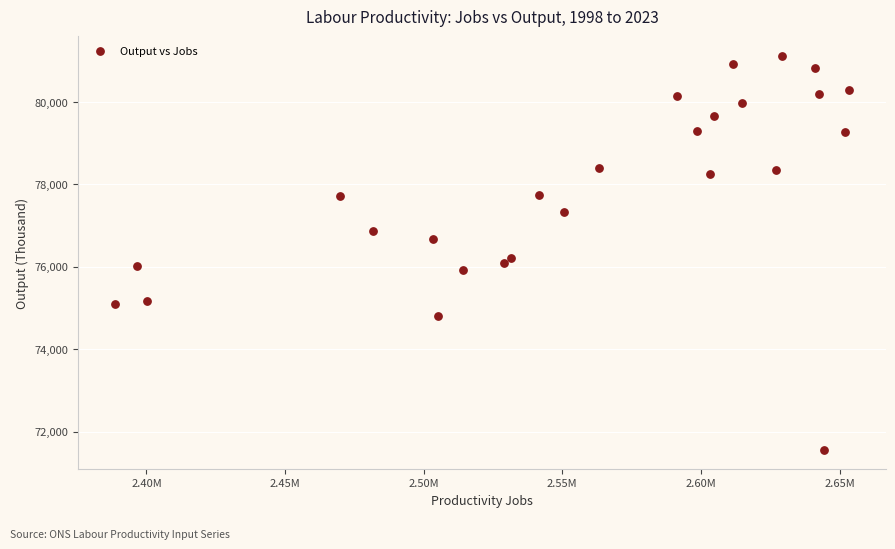

What Y value in the scatter plot is closest to 76343?

76222.4